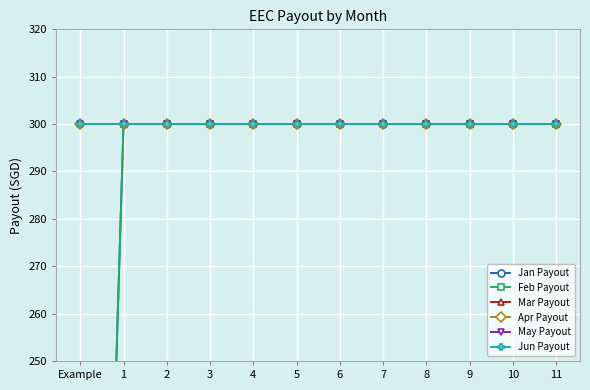

True or false: Jan Payout and Feb Payout cross at least once.

False